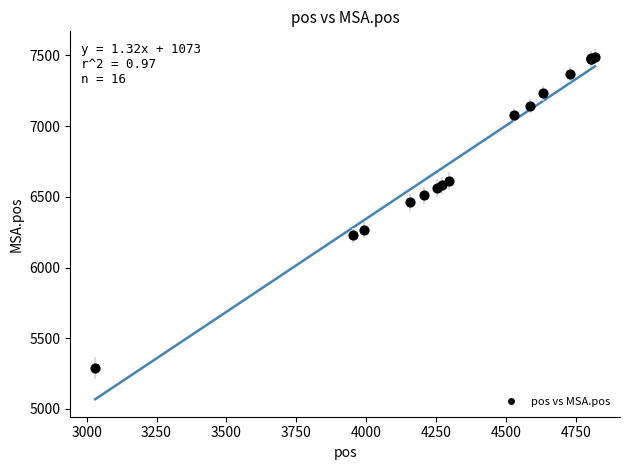

What Y value in the scatter plot is closest to 6390?

6460